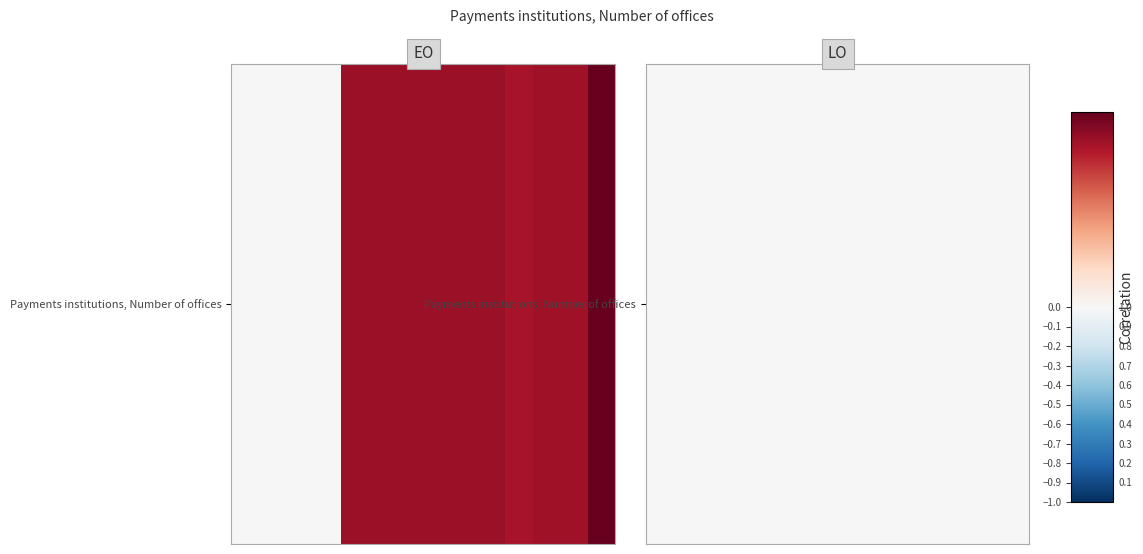

At which category does the chart reach its peak across all series?

2013